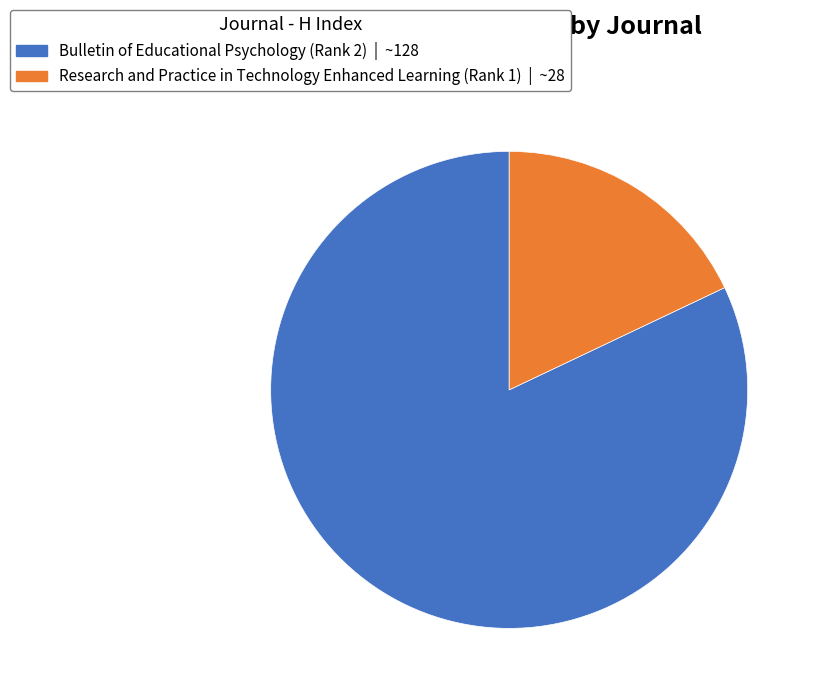

Which slice is the smallest?

Research and Practice in Technology Enhanced Learning (Rank 1)